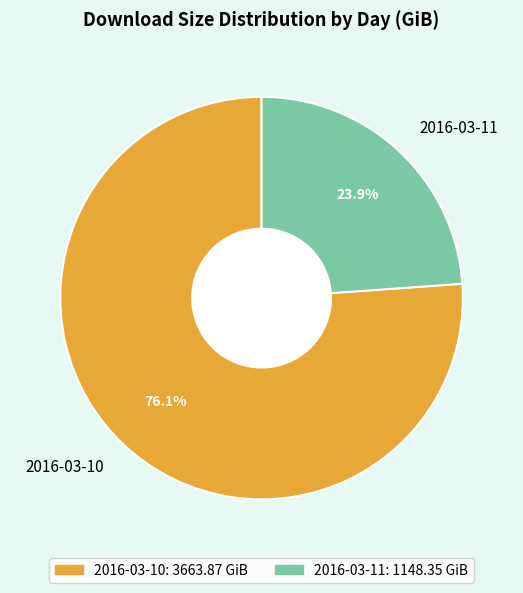

What is the total percentage of 2016-03-10 and 2016-03-11?

100.0%